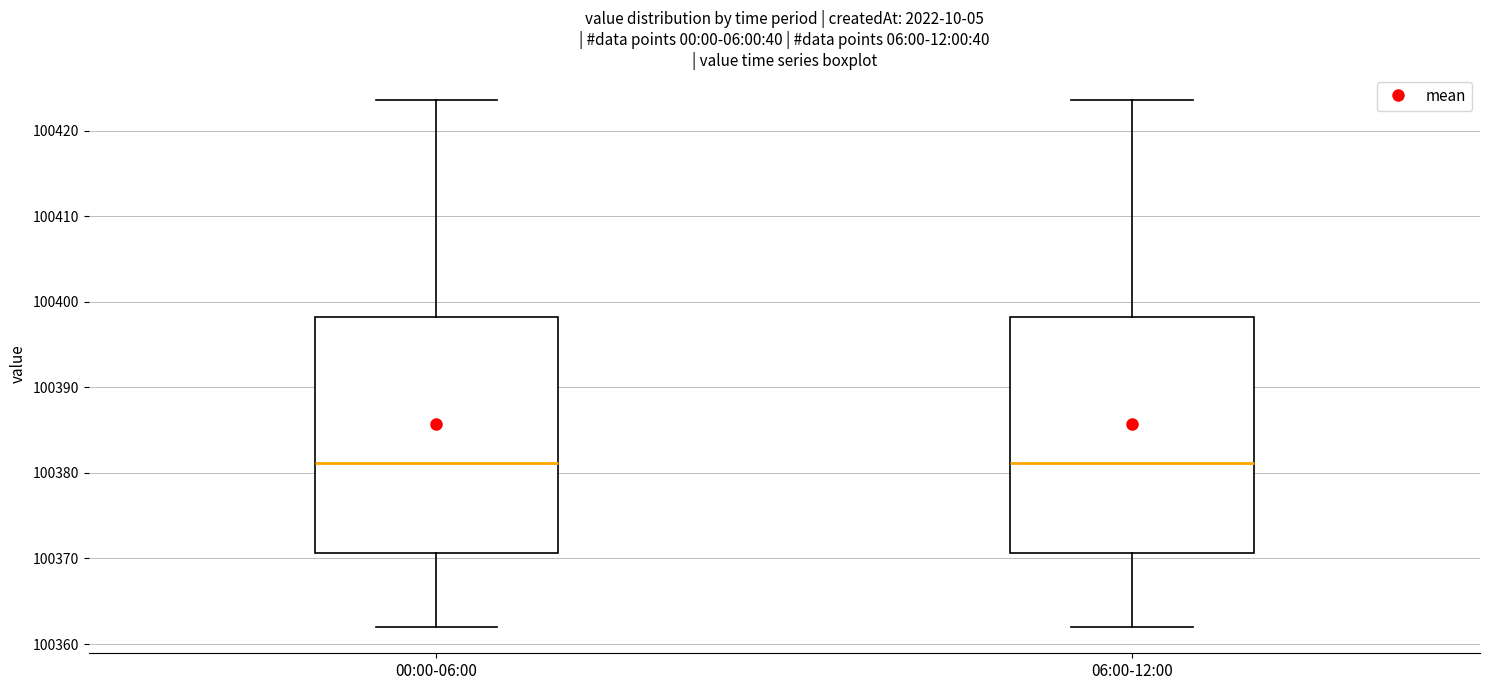

Reading left to right, transcribe this box plot: for each box, give where its median line is, the range the box spans, and where its two whiskers end, as read against the y-axis. The values are not printed on the chart, so give them approximately, as read against the axis.

00:00-06:00: median 100381, box 100371 to 100398, whiskers 100362 to 100424
06:00-12:00: median 100381, box 100371 to 100398, whiskers 100362 to 100424